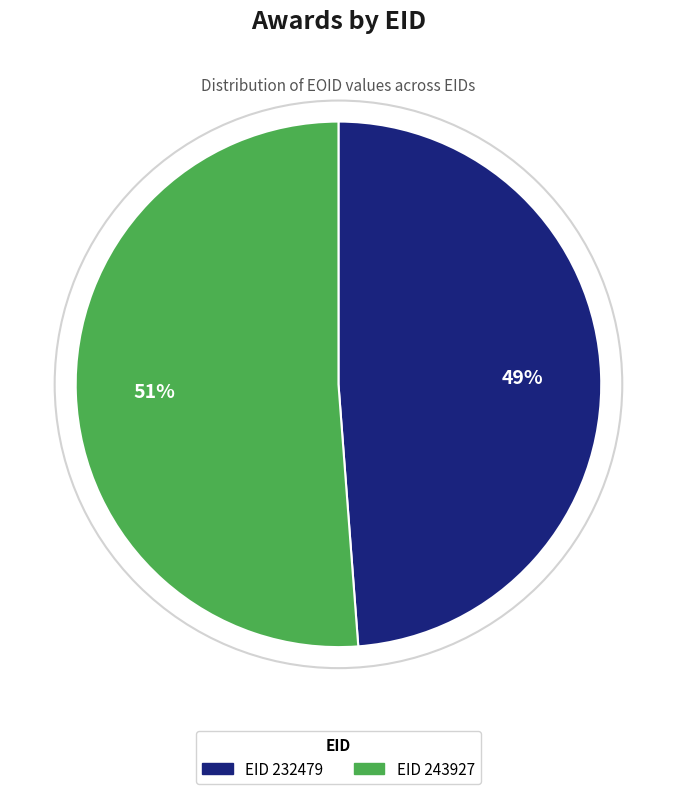

To the nearest percent, what is the difference between the largest and smallest slice percentages?

2%